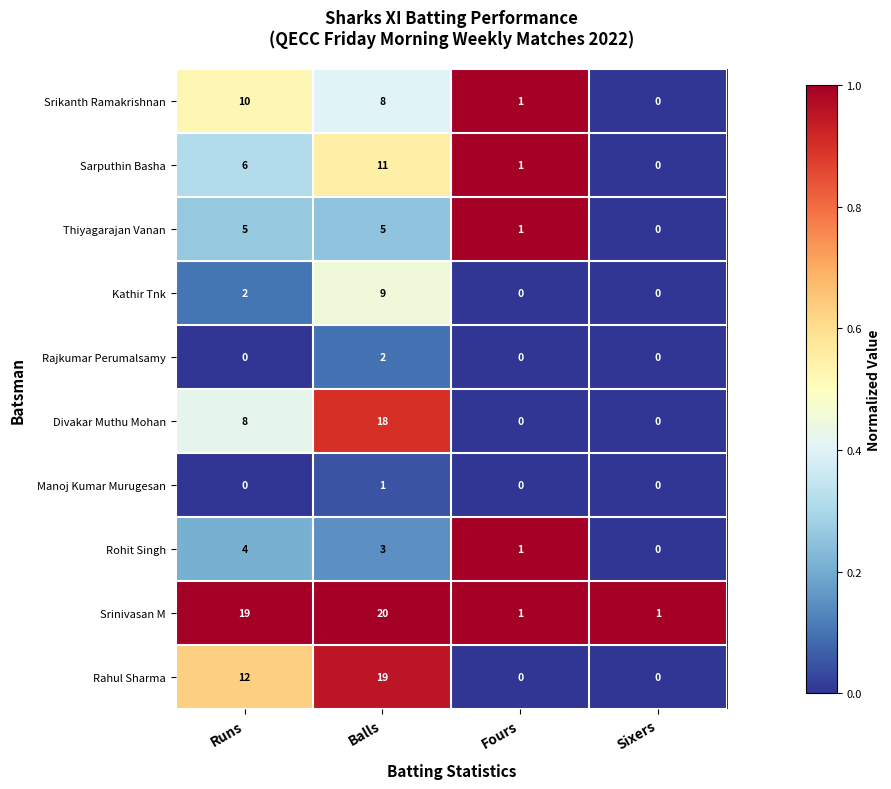

Which label corresponds to the largest value in the chart?

Balls